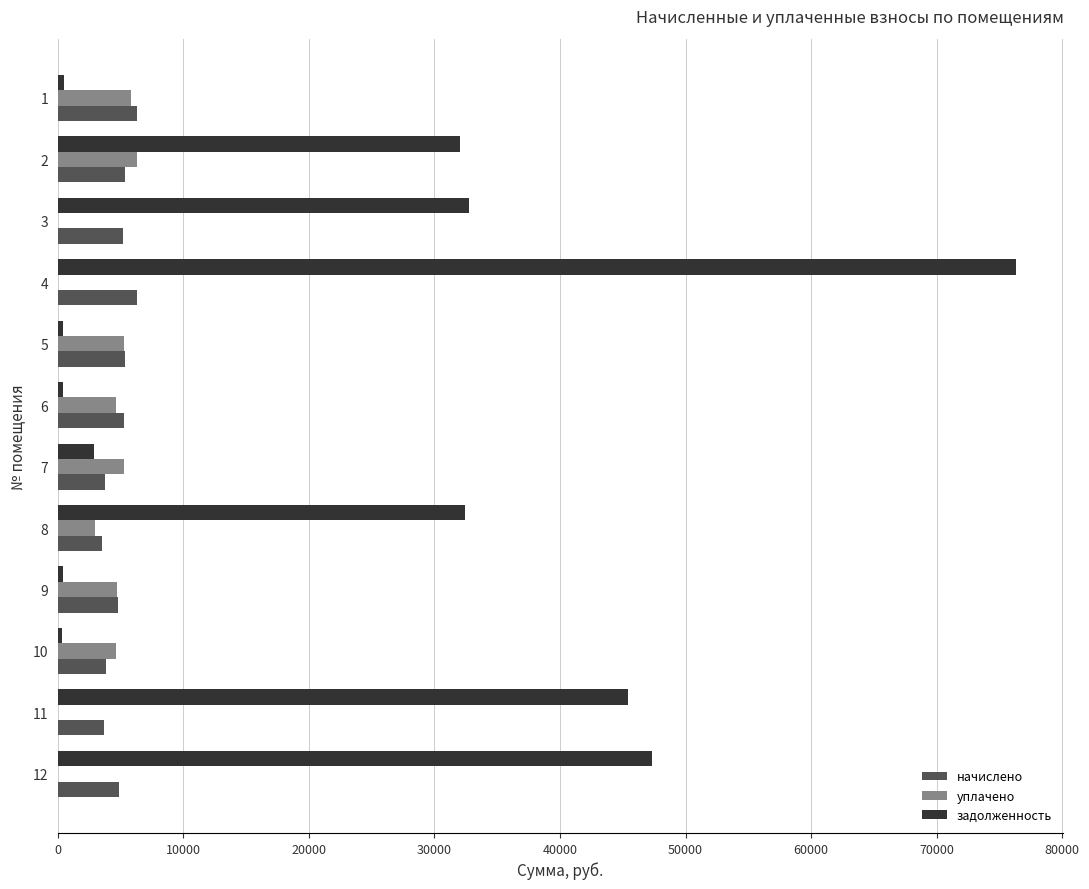

What is the sum of all задолженность values?

271216.4